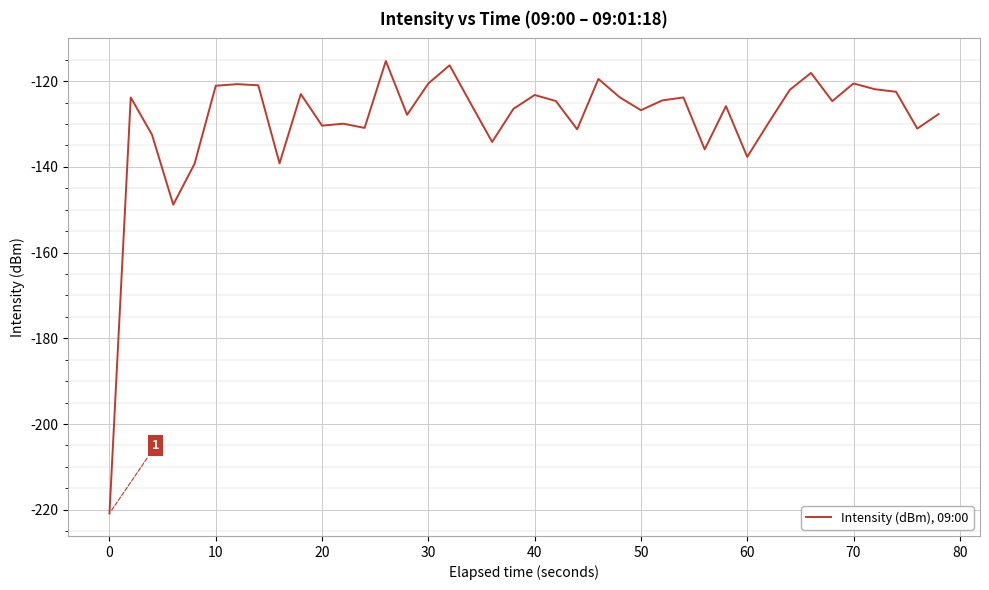

What is the maximum value shown in the chart?

-115.3